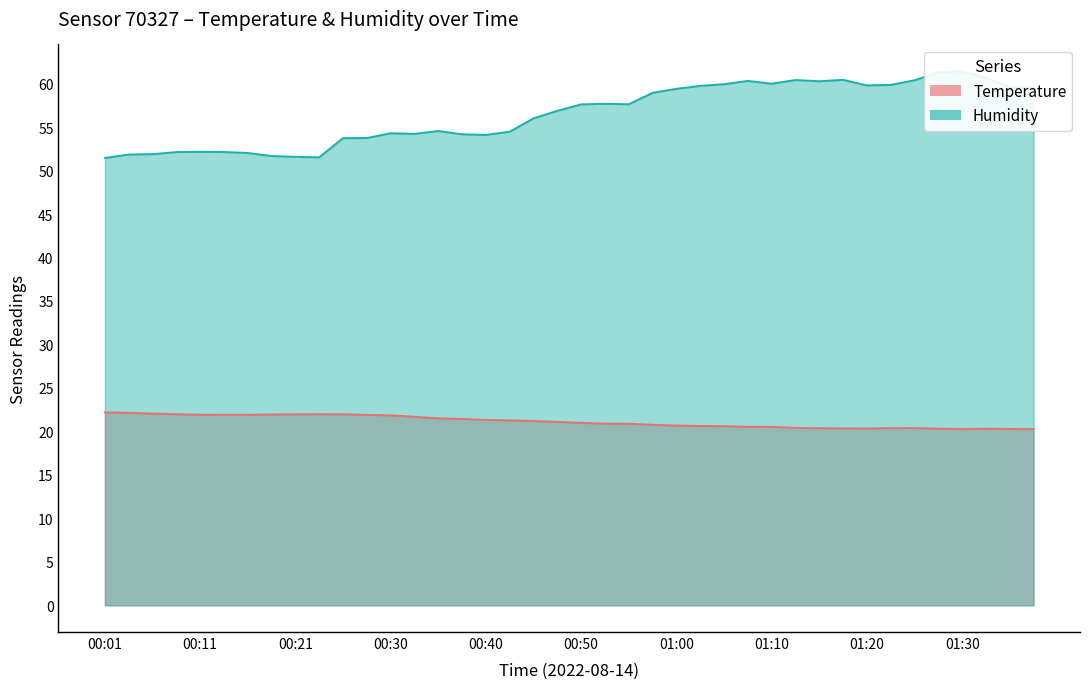

What is the value of the Humidity point at the 6th from the left?

52.1